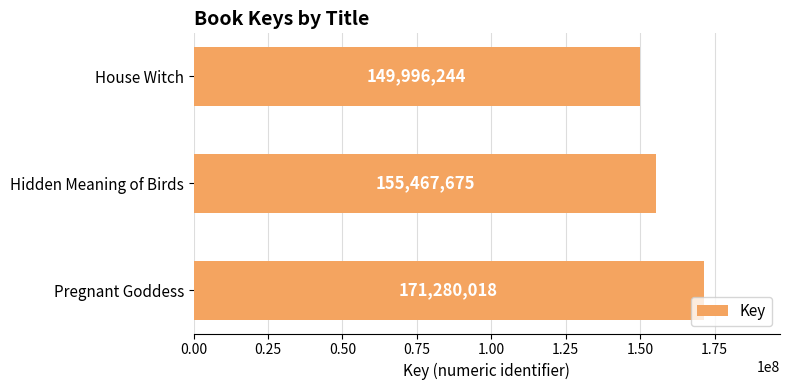

Count the values in the range 149996244 to 171280018.

3